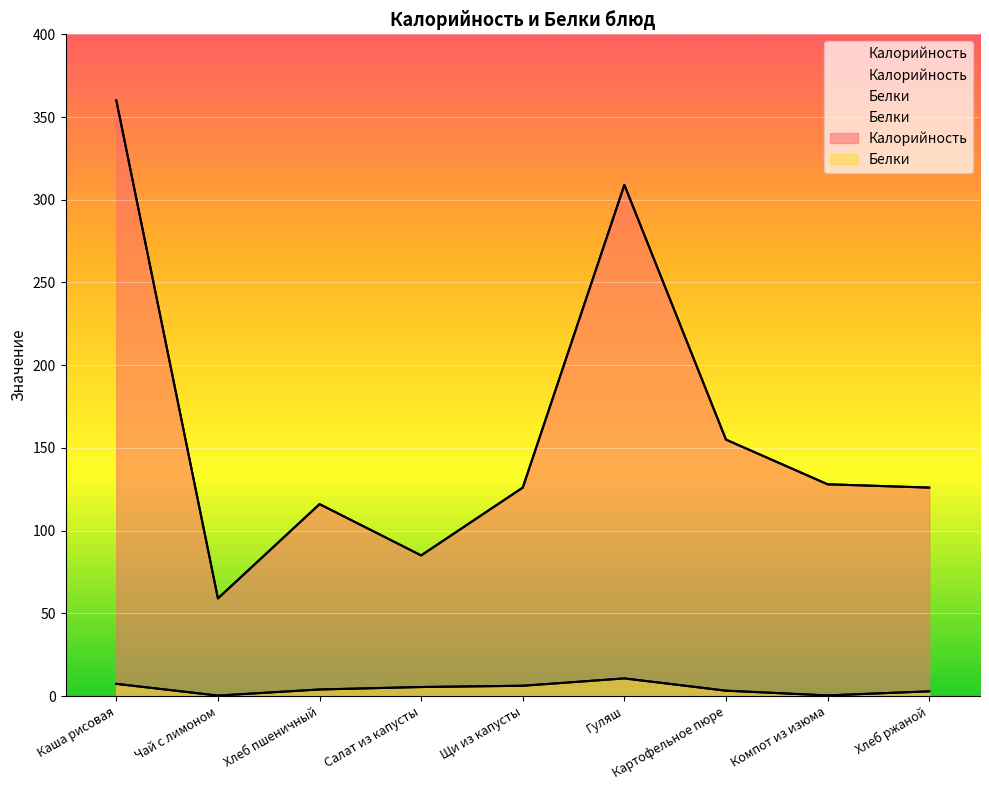

Reading left to right, what are all the values shown in this chart?

Калорийность: 360.0	59.0	116.0	85.0	126.0	309.0	155.0	128.0	126.0
Белки: 7.3	0.3	4.0	5.4	6.2	10.6	3.2	0.4	2.8